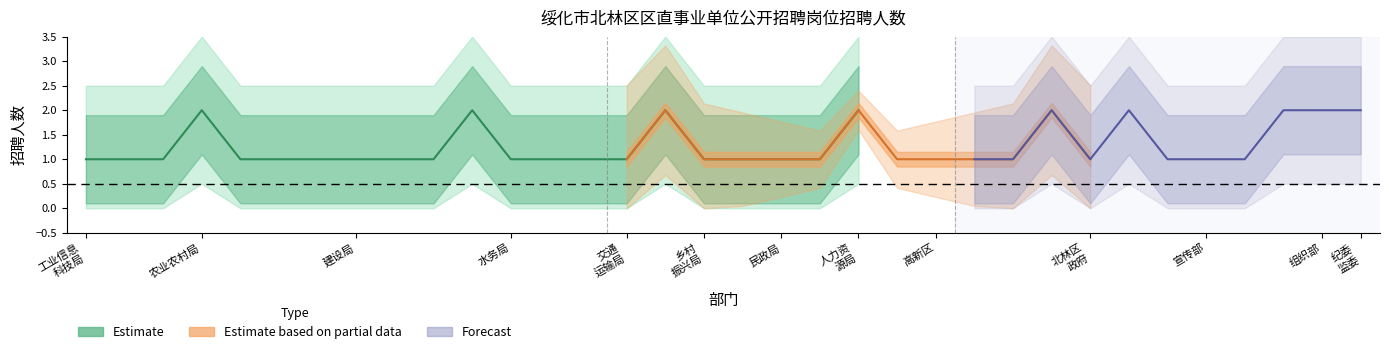

True or false: Forecast_mid and Partial_mid cross at least once.

False